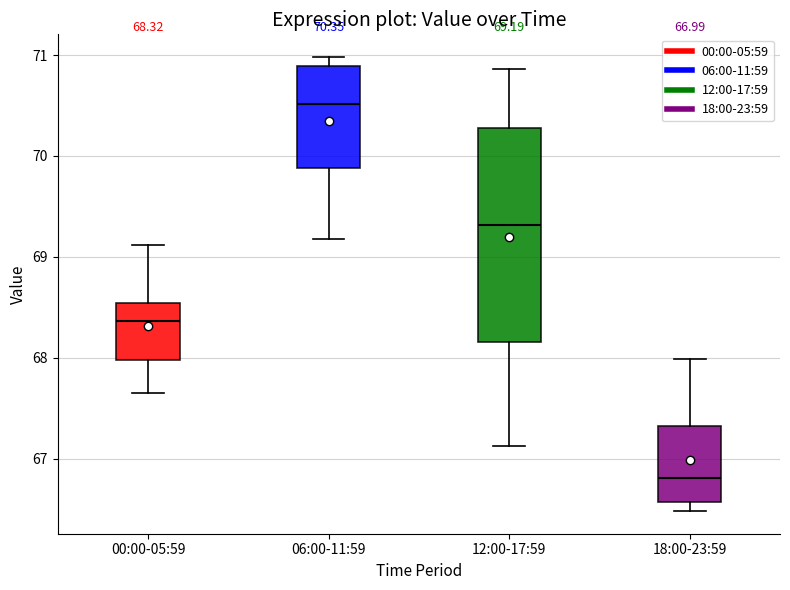

Which box is the tallest, from its lower edge to its upper edge?

12:00-17:59